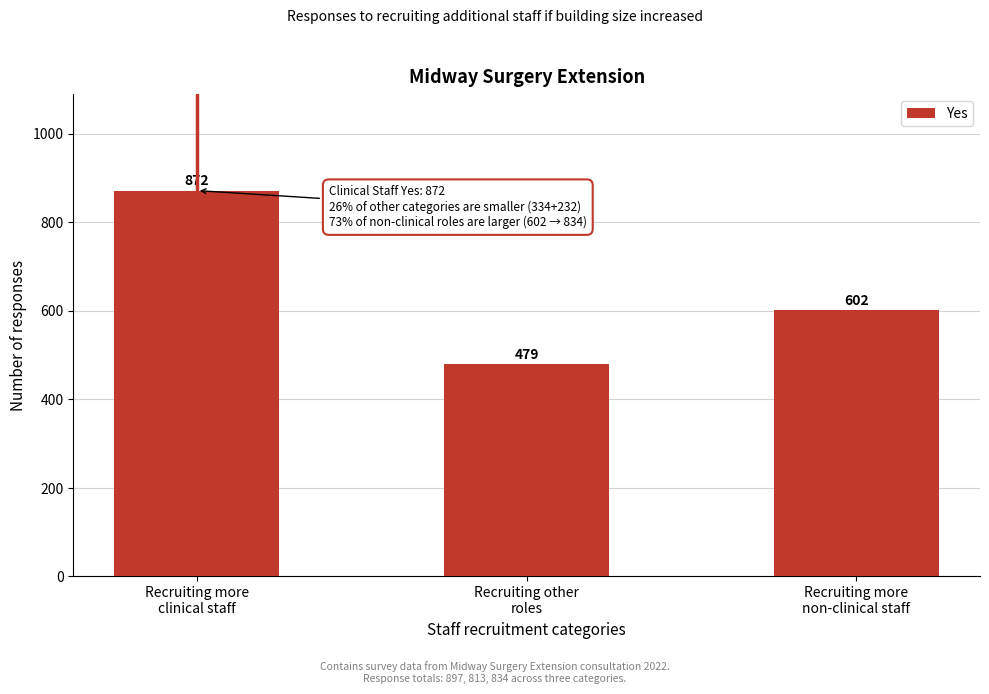

Reading left to right, extract all data points from this chart.

872	479	602